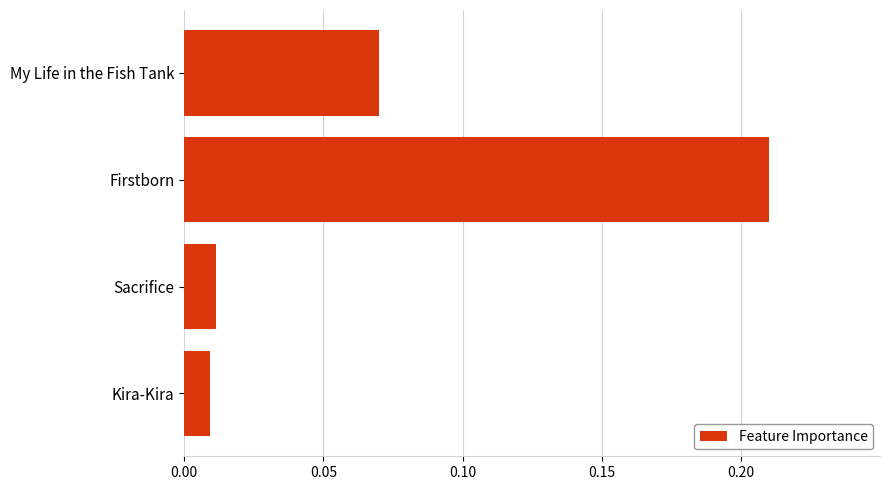

Is it true that the value at My Life in the Fish Tank is 0.0?

False